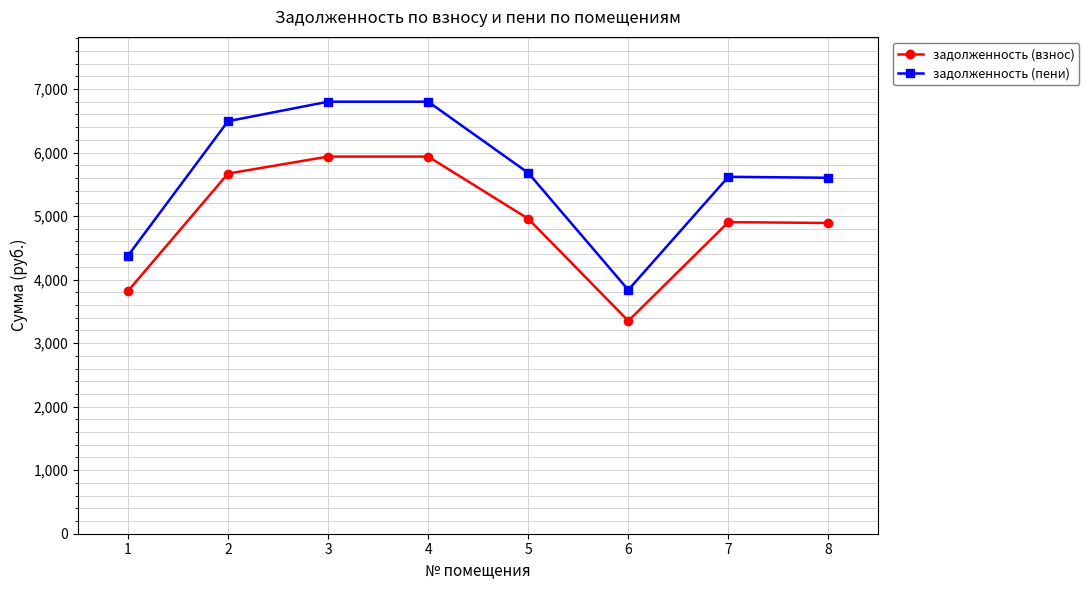

How many categories are shown in the chart?

8